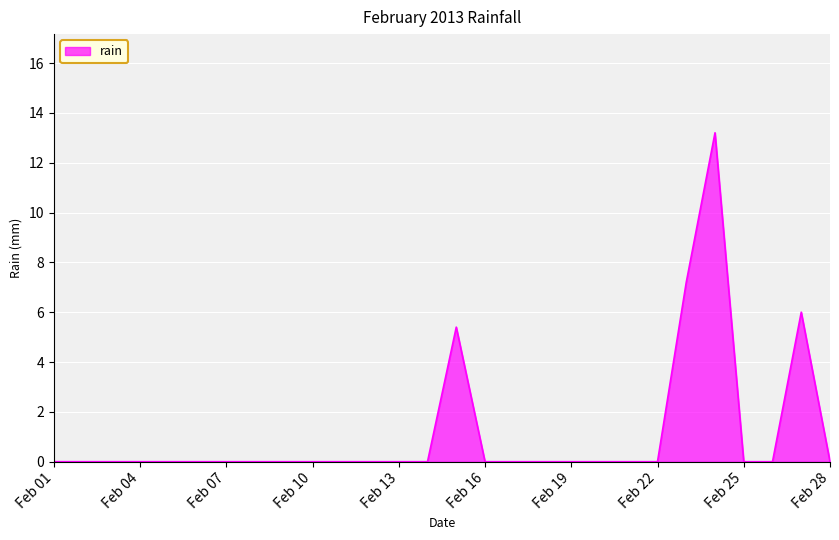

What is the greatest value displayed?

13.2